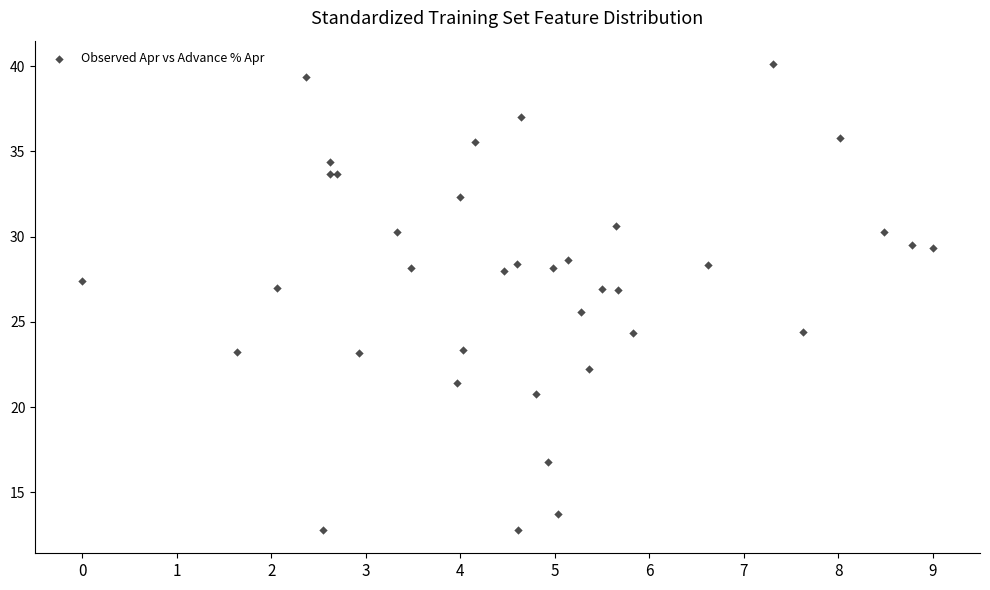

What Y value in the scatter plot is closest to 26?

25.6